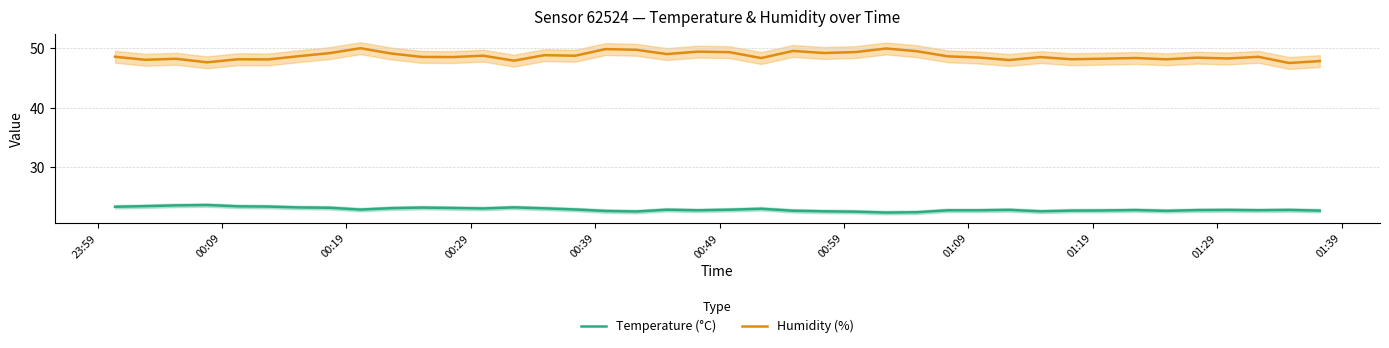

True or false: Temperature (°C) and Humidity (%) intersect in this chart.

False